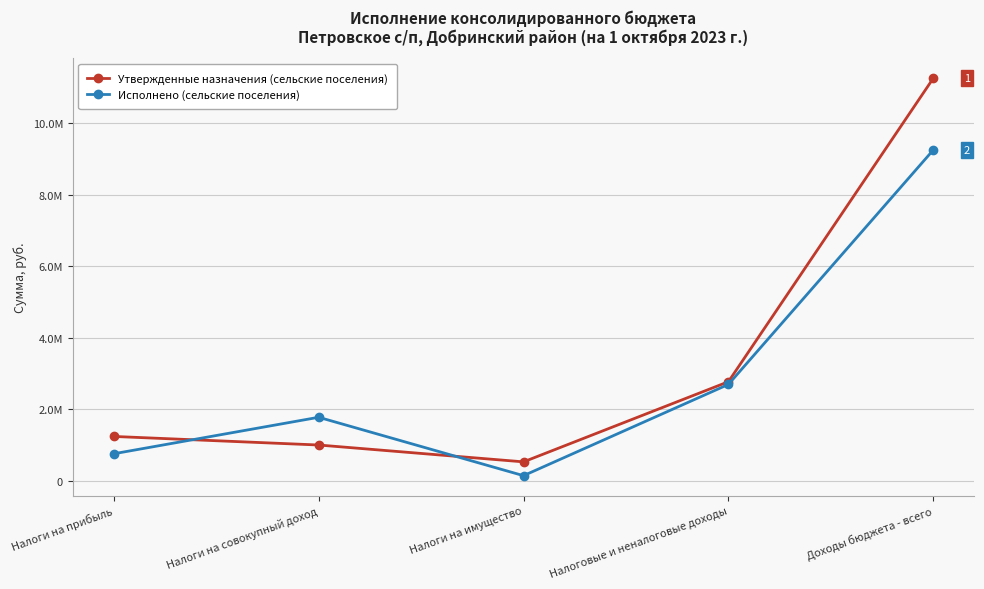

What value does the Утвержденные назначения (сельские поселения) series have at Доходы бюджета - всего?

11263447.6